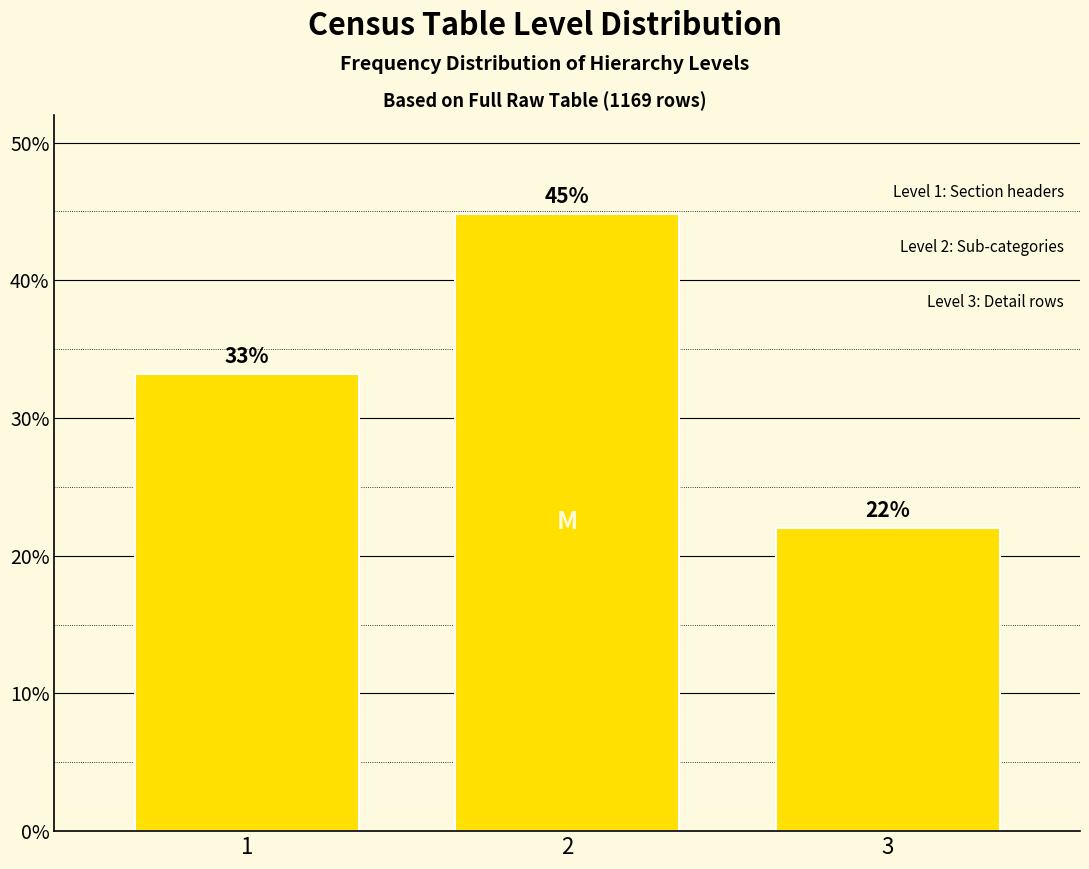

Approximately how many times larger is the value at 1 compared to 2?

0.7